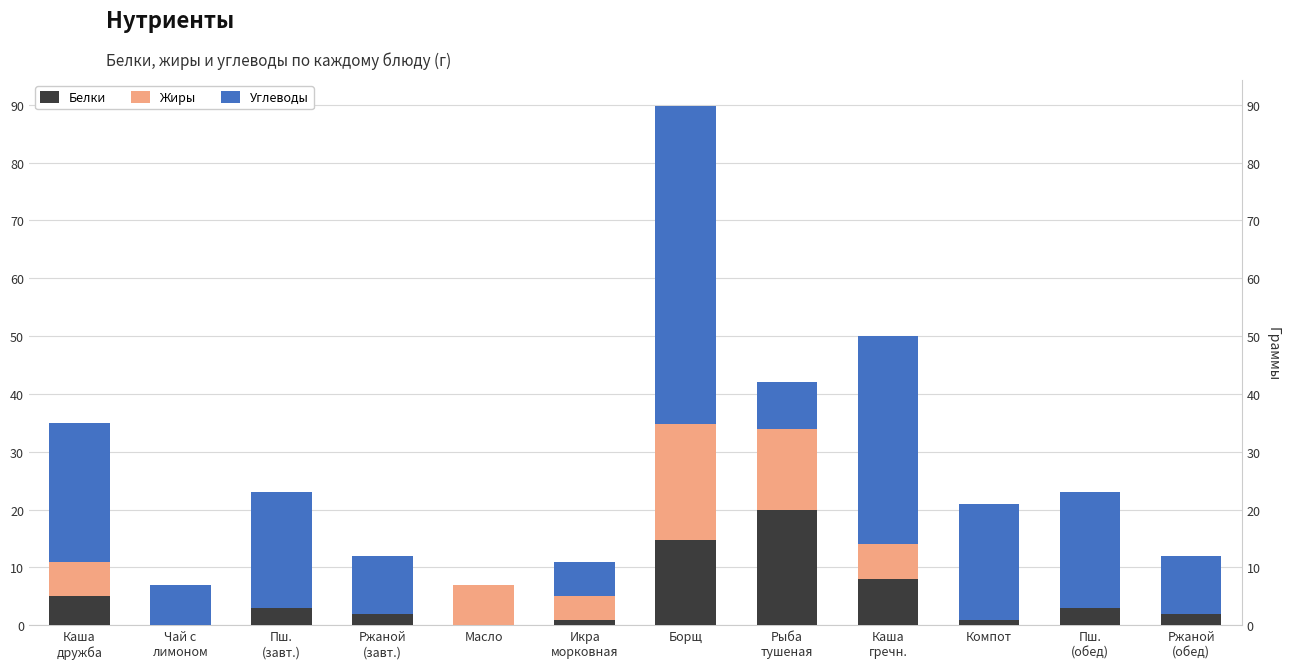

How many categories are shown in the chart?

12